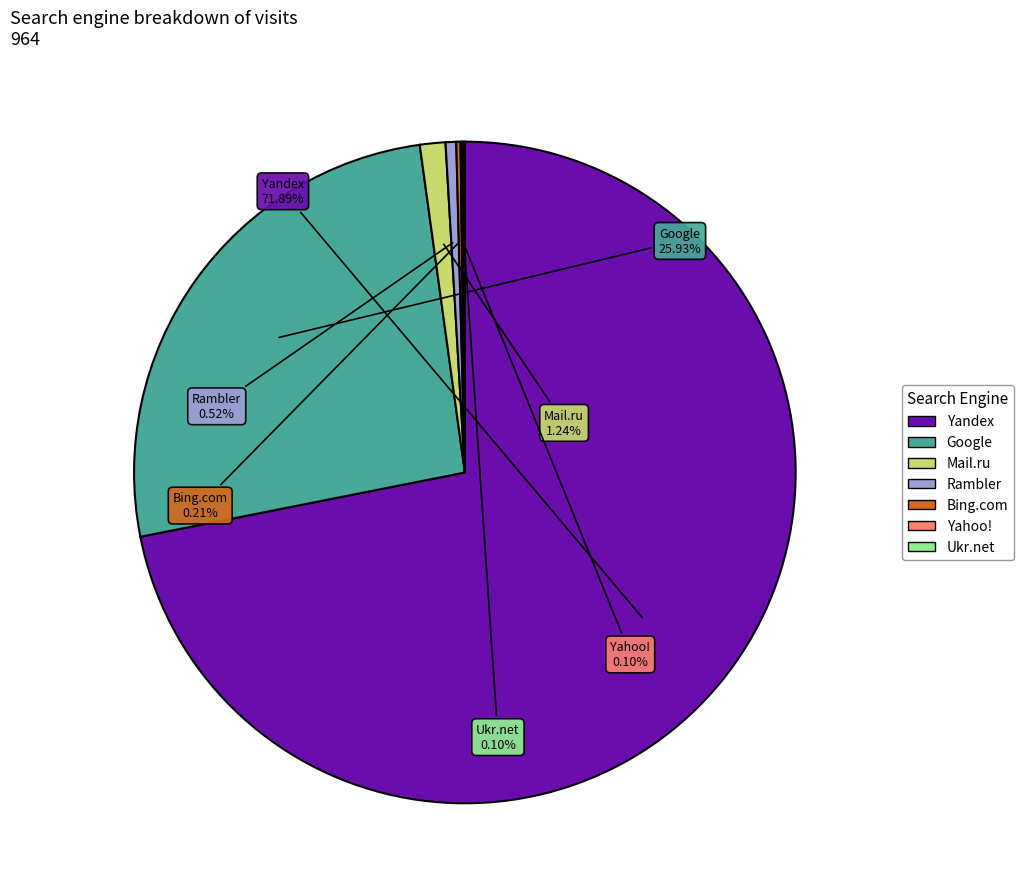

To the nearest percent, what is the average slice percentage?

14%